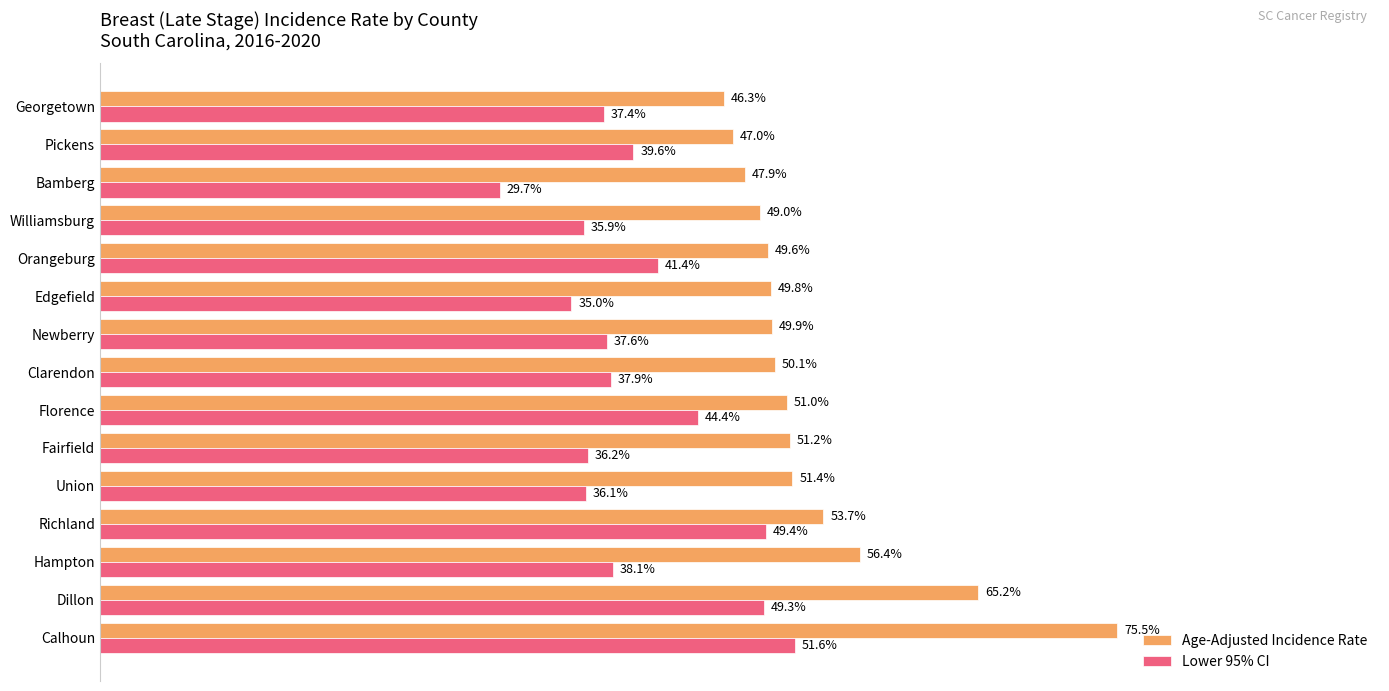

What are all the series names shown in the legend?

Age-Adjusted Incidence Rate, Lower 95% CI